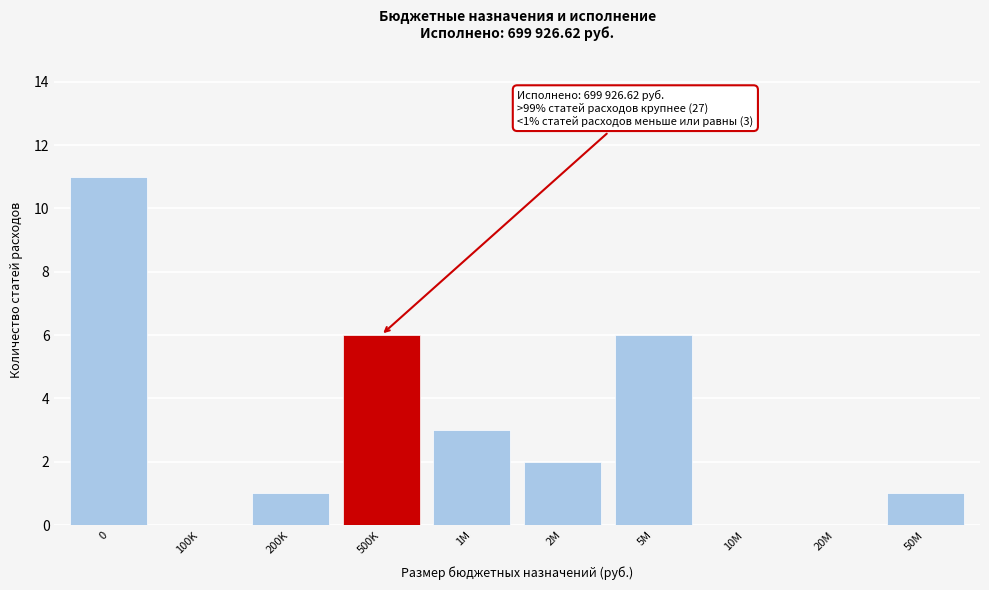

Reading left to right, transcribe all the data shown in this chart.

0=11	100K=0	200K=1	500K=6	1M=3	2M=2	5M=6	10M=0	20M=0	50M=1